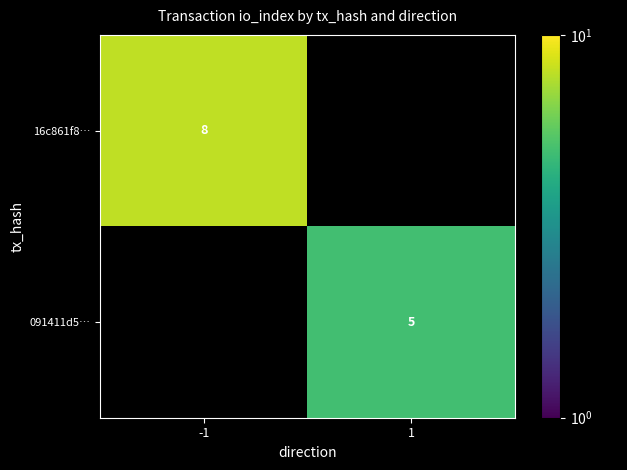

At which category does the chart reach its peak across all series?

-1